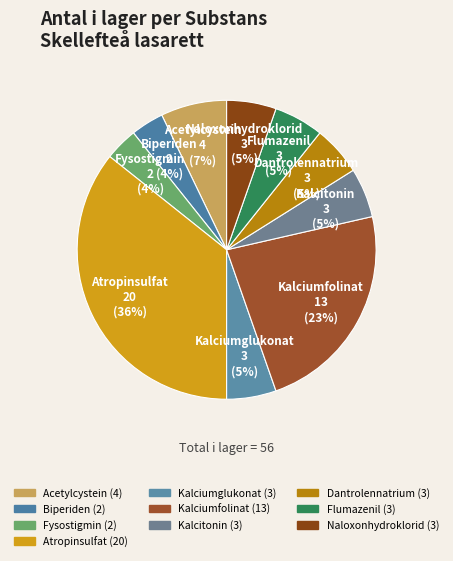

The Dantrolennatrium slice represents 1% of the pie. True or false?

False